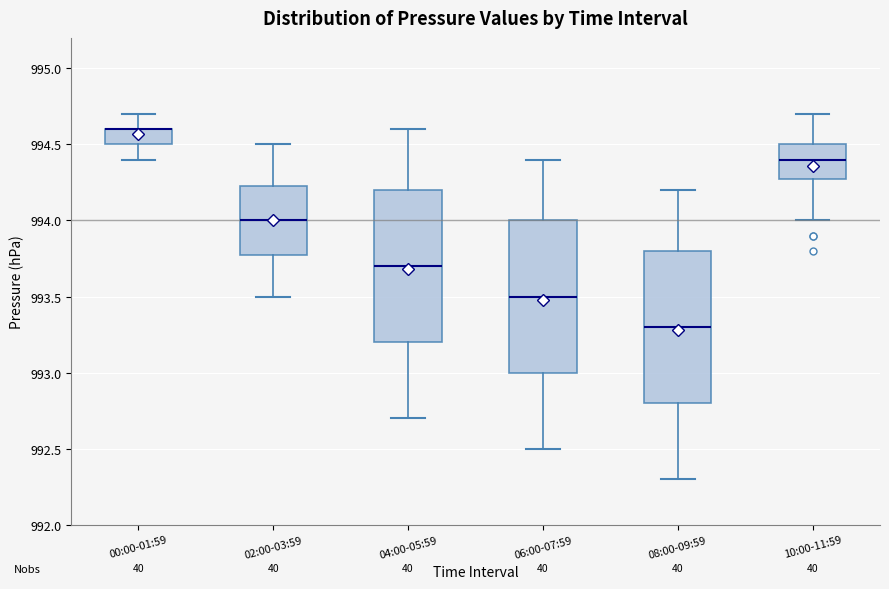

Reading left to right, transcribe this box plot: for each box, give where its median line is, the range the box spans, and where its two whiskers end, as read against the y-axis. The values are not printed on the chart, so give them approximately, as read against the axis.

00:00-01:59: median 994.60 (drawn on the box's upper edge), box 994.50 to 994.60, whiskers 994.40 to 994.70
02:00-03:59: median 994.00, box 993.80 to 994.25, whiskers 993.50 to 994.50
04:00-05:59: median 993.70, box 993.20 to 994.20, whiskers 992.70 to 994.60
06:00-07:59: median 993.50, box 993.00 to 994.00, whiskers 992.50 to 994.40
08:00-09:59: median 993.30, box 992.80 to 993.80, whiskers 992.30 to 994.20
10:00-11:59: median 994.40, box 994.30 to 994.50, whiskers 994.00 to 994.70